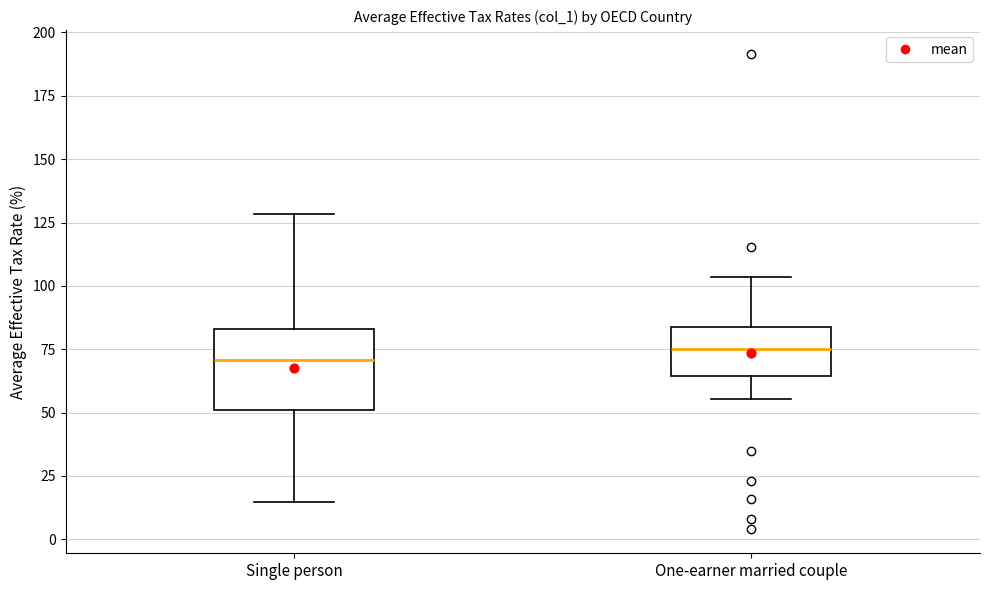

Reading left to right, read every box against the y-axis: the position of its median line, the range the box covers, and the ends of its whiskers. The values are not printed on the chart, so give them approximately, as read against the axis.

Single person: median 70, box 50 to 85, whiskers 15 to 130
One-earner married couple: median 75, box 65 to 85, whiskers 55 to 105